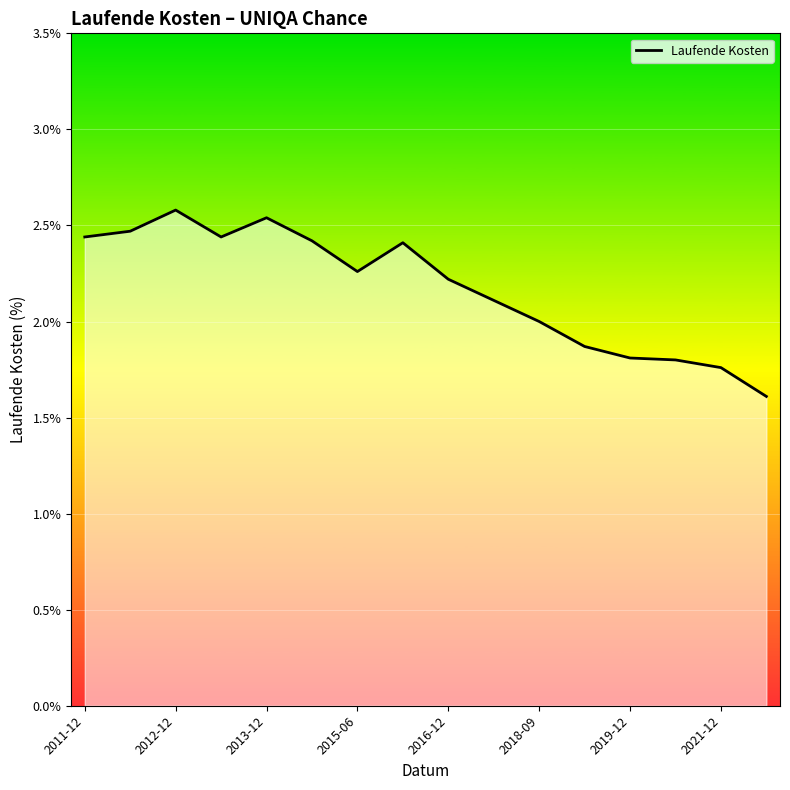

What is the difference between the maximum and minimum values?

1.0